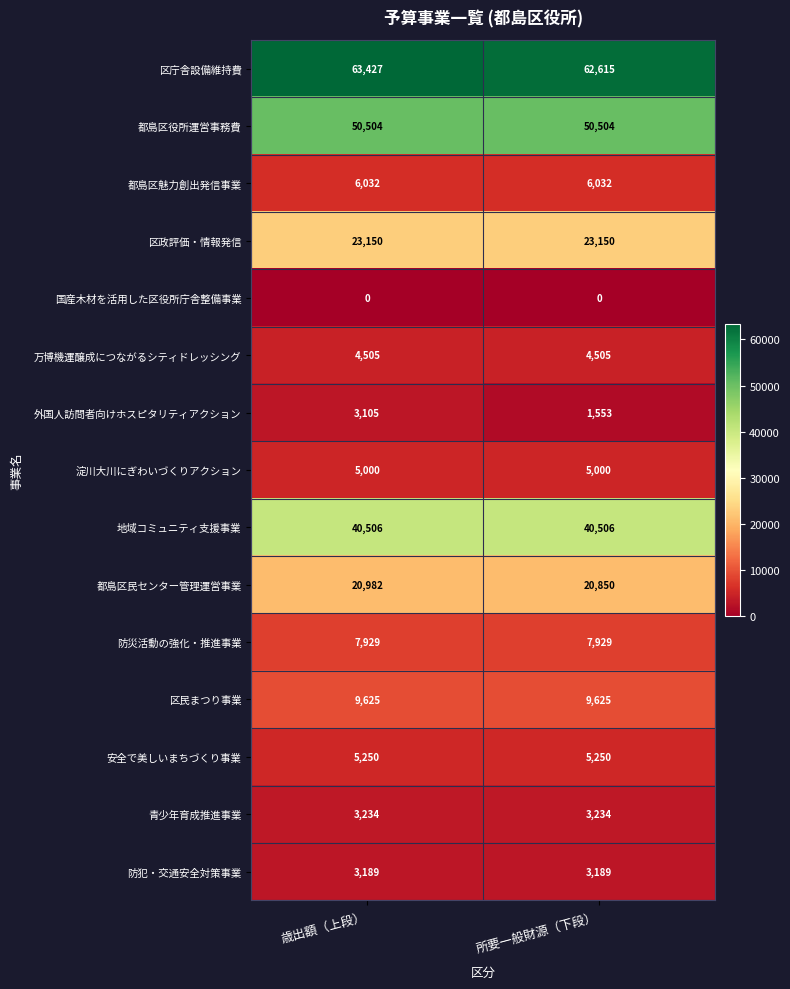

At which category is the sum across all series the highest?

歳出額（上段）